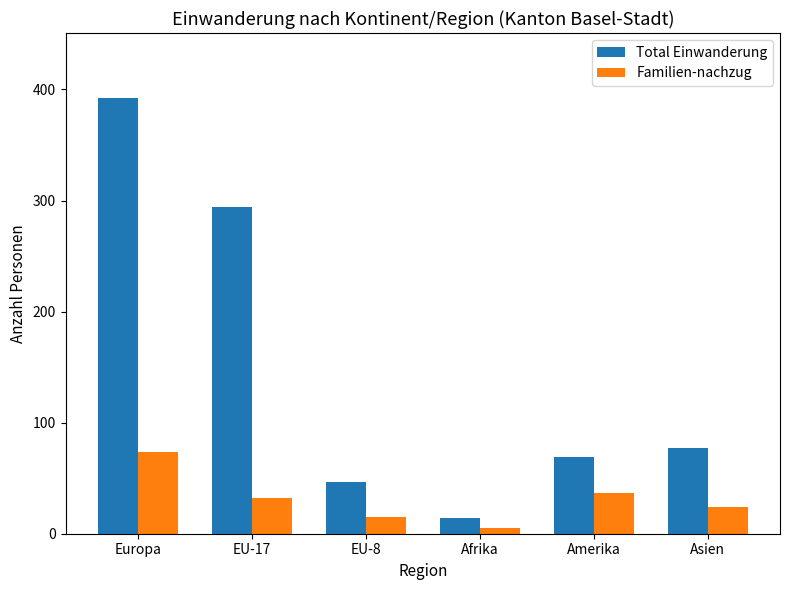

Reading right to left, what are all the values shown in this chart?

Total Einwanderung: 77	69	14	47	294	392
Familien-nachzug: 24	37	5	15	32	74